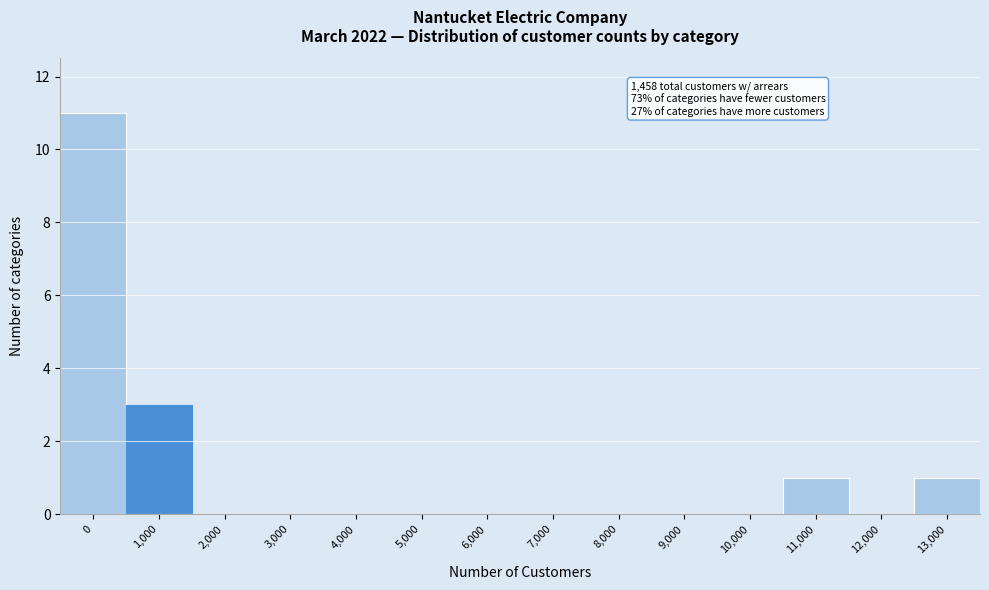

Reading right to left, what are all the values shown in this chart?

13,000=1	12,000=0	11,000=1	10,000=0	9,000=0	8,000=0	7,000=0	6,000=0	5,000=0	4,000=0	3,000=0	2,000=0	1,000=3	0=11